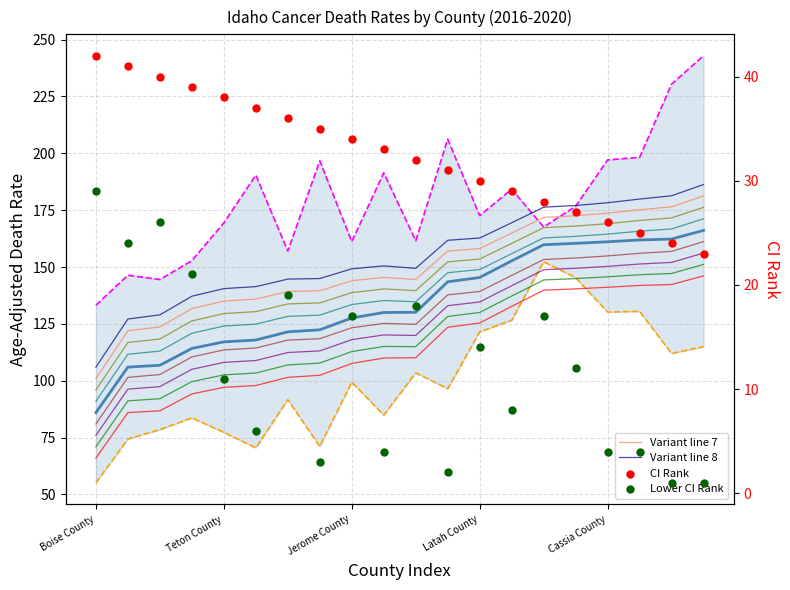

At which category is the sum across all series the highest?

Adams County